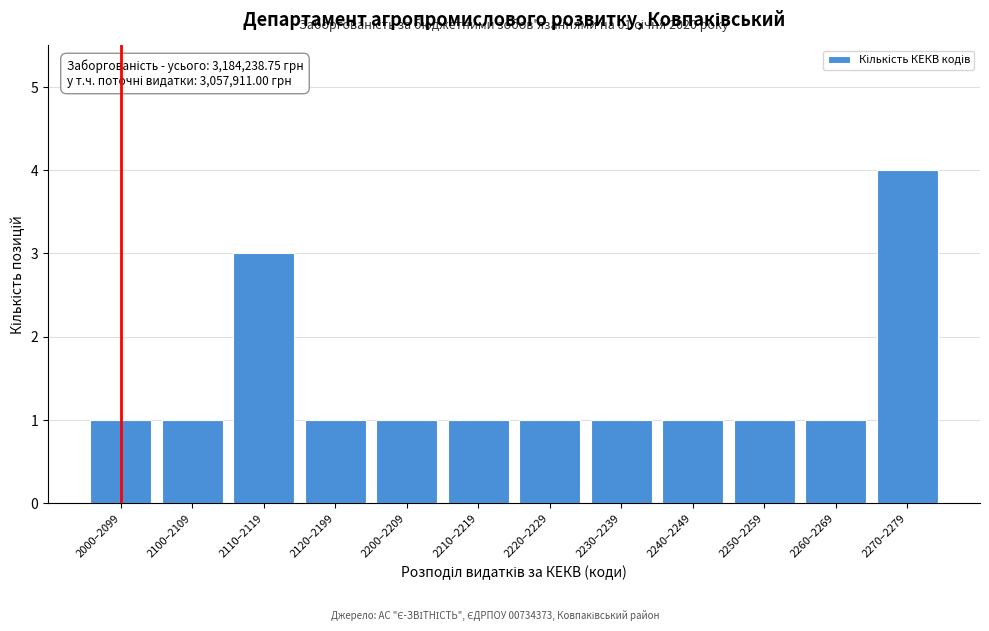

Reading left to right, extract all data points from this chart.

2000–2099=1	2100–2109=1	2110–2119=3	2120–2199=1	2200–2209=1	2210–2219=1	2220–2229=1	2230–2239=1	2240–2249=1	2250–2259=1	2260–2269=1	2270–2279=4